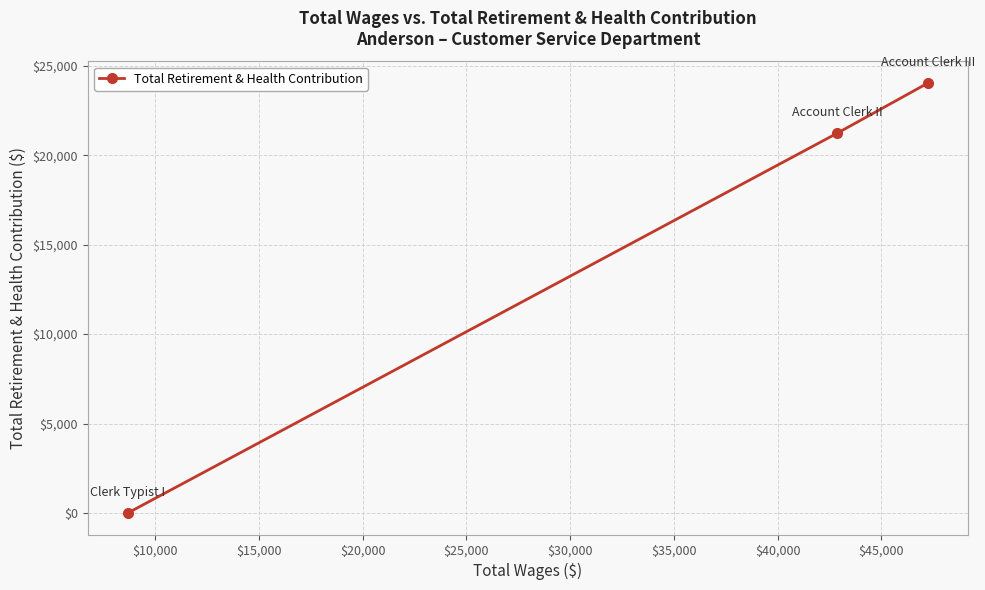

How many positive values are there?

2